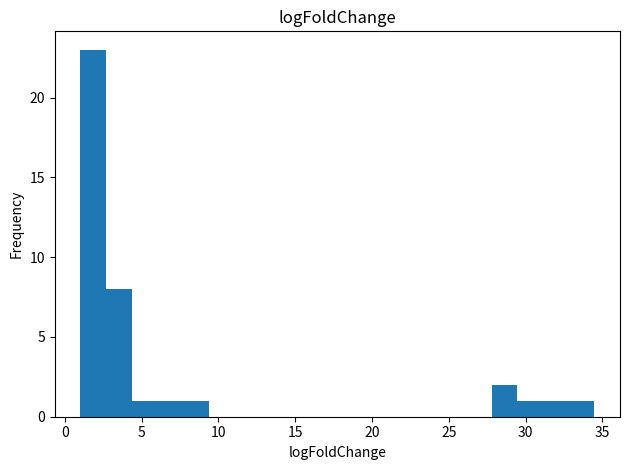

Read against the x-axis, roughly where is the centre of the tallest bar?

2.0